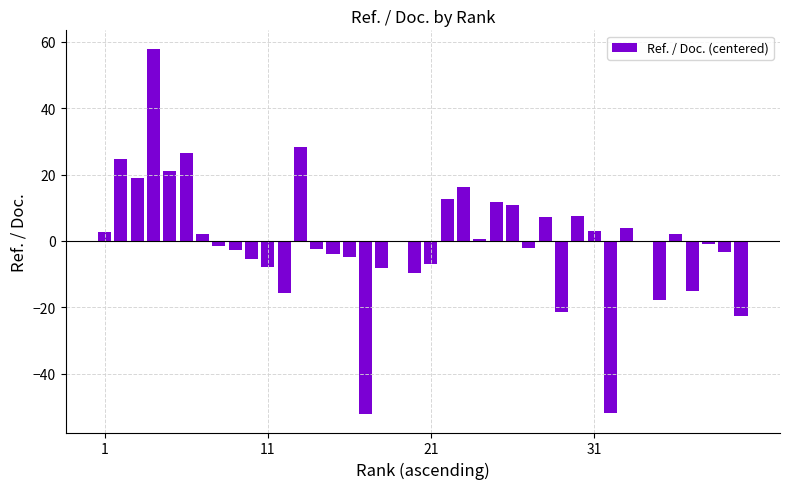

What is the greatest value displayed?

58.0